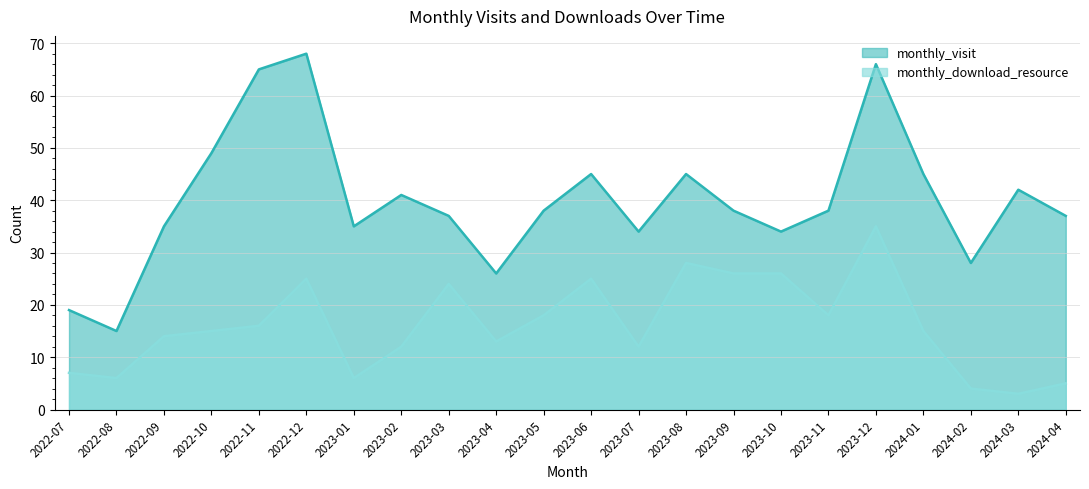

Is the value of monthly_visit at 2023-05 greater than the value of monthly_download_resource at 2023-02?

Yes